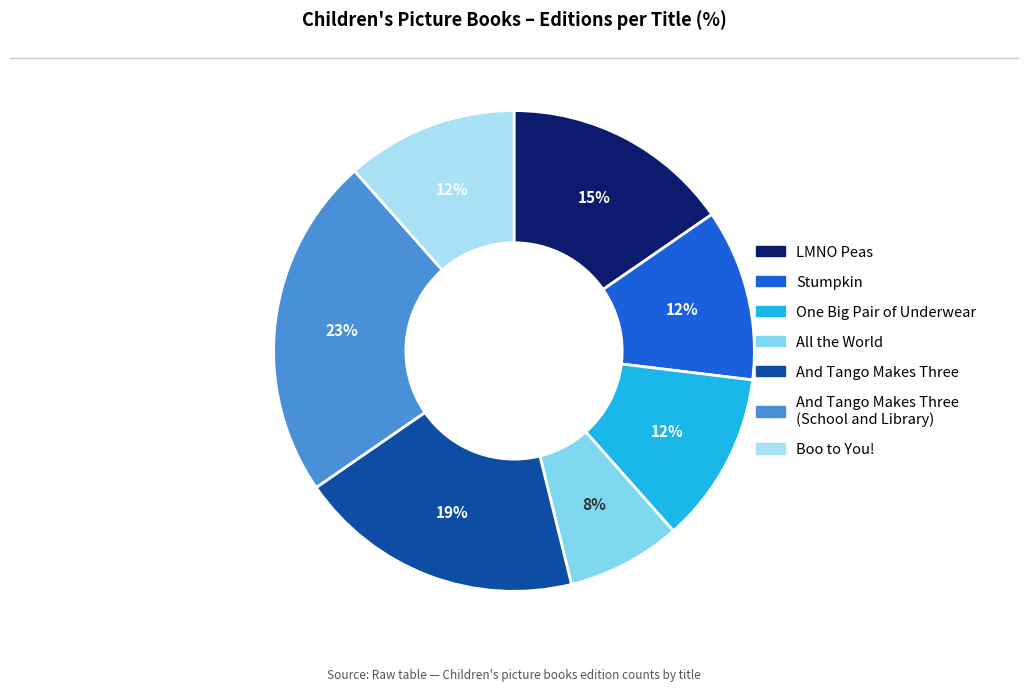

To the nearest percent, what is the difference between the largest and smallest slice percentages?

15%